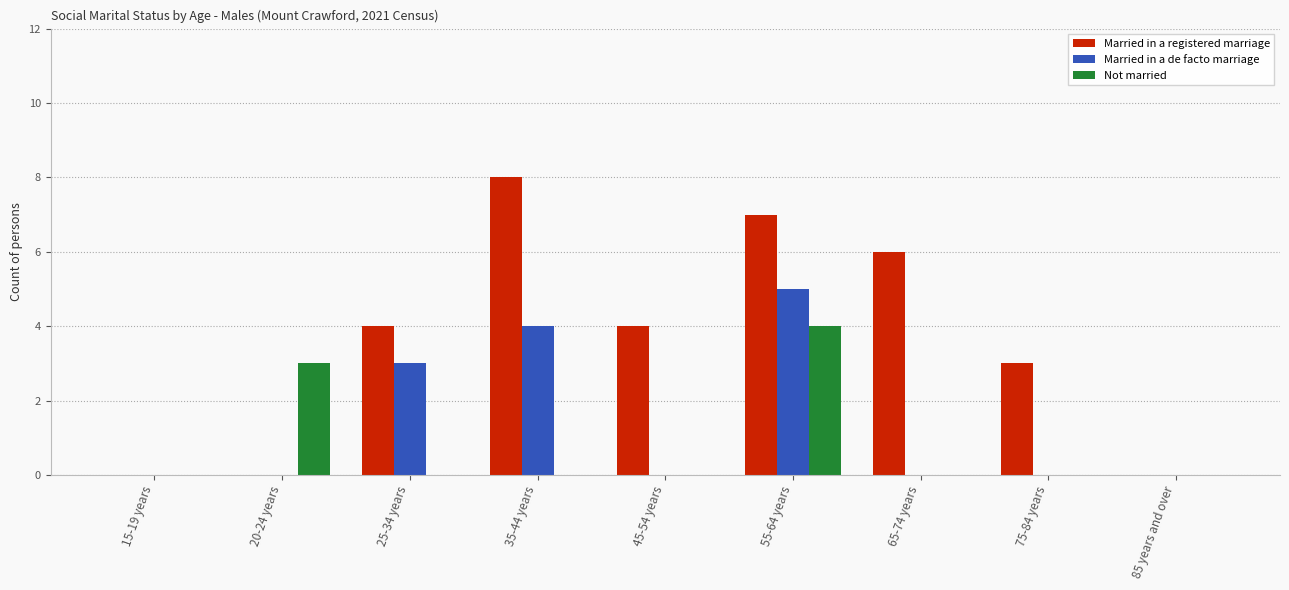

At which label is Married in a de facto marriage closest to 2?

25-34 years